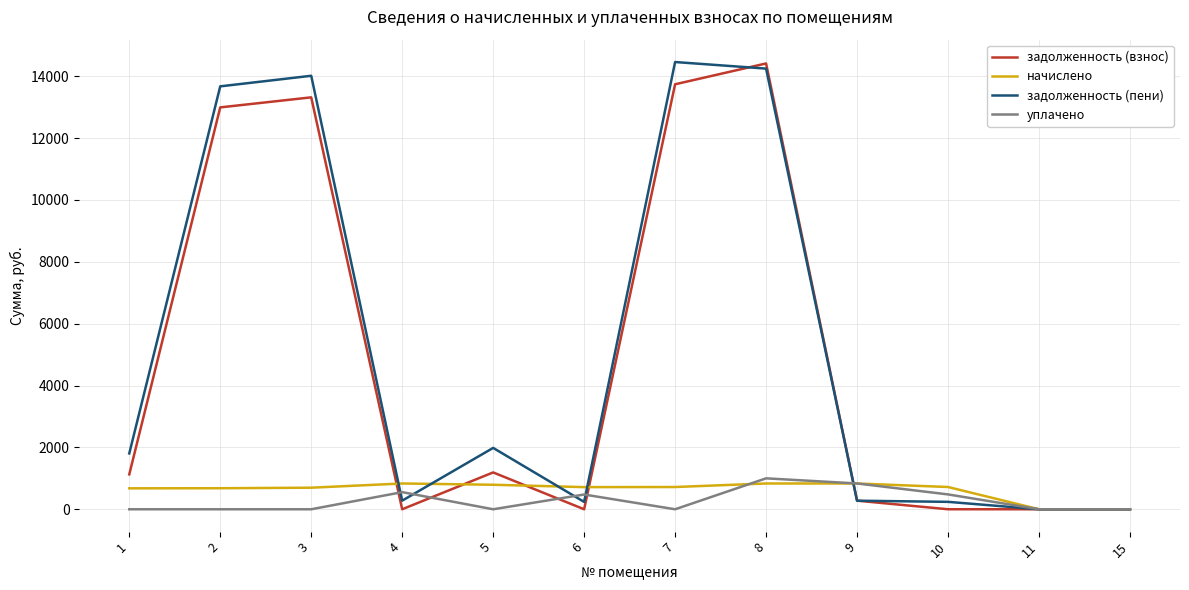

Which series changed the most between 1 and 7?

задолженность (пени)